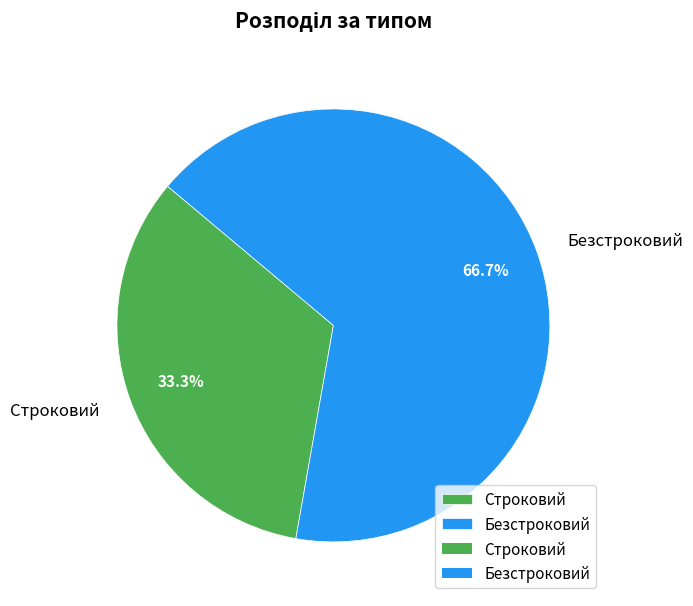

Do Строковий and Безстроковий together represent more than half of the pie?

Yes